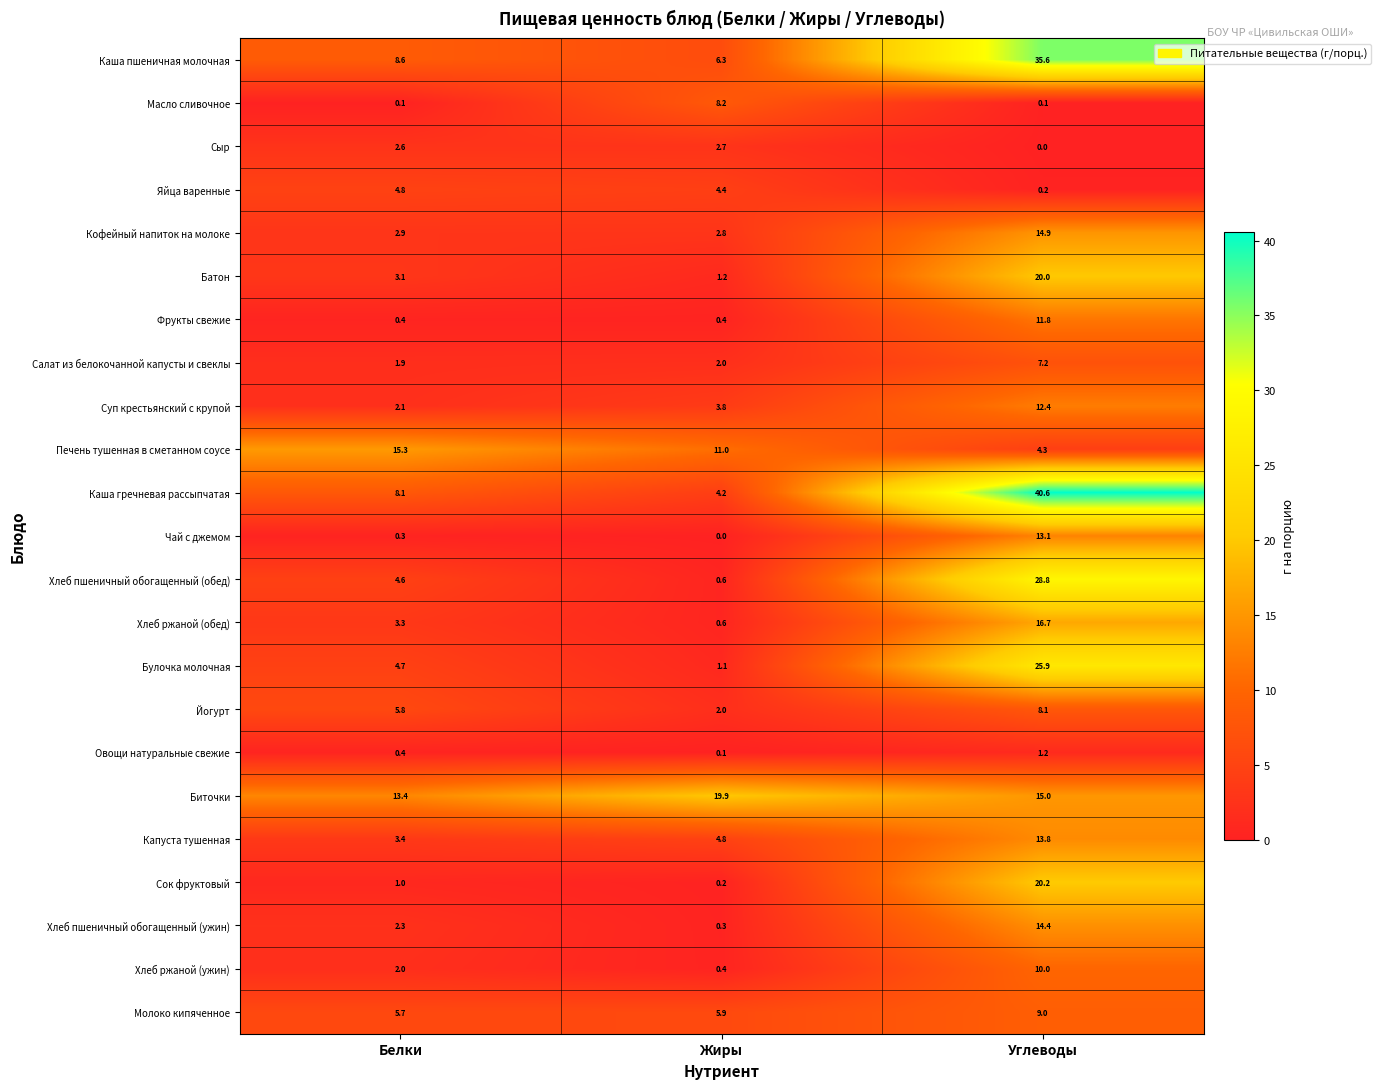

Which category has the highest value across all series?

Углеводы